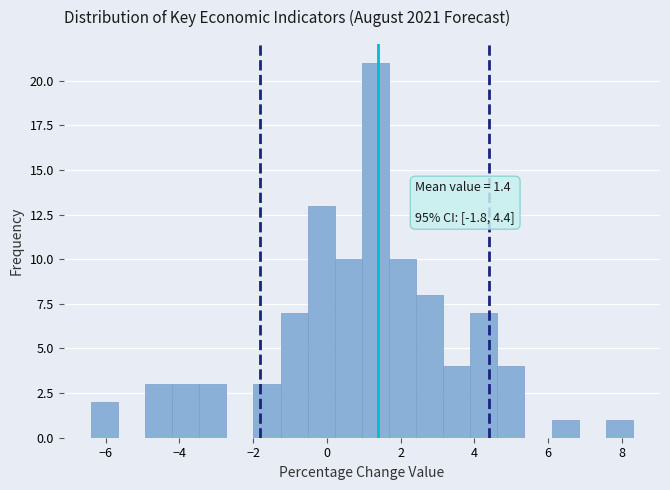

Read against the x-axis, roughly where is the centre of the tallest bar?

1.4